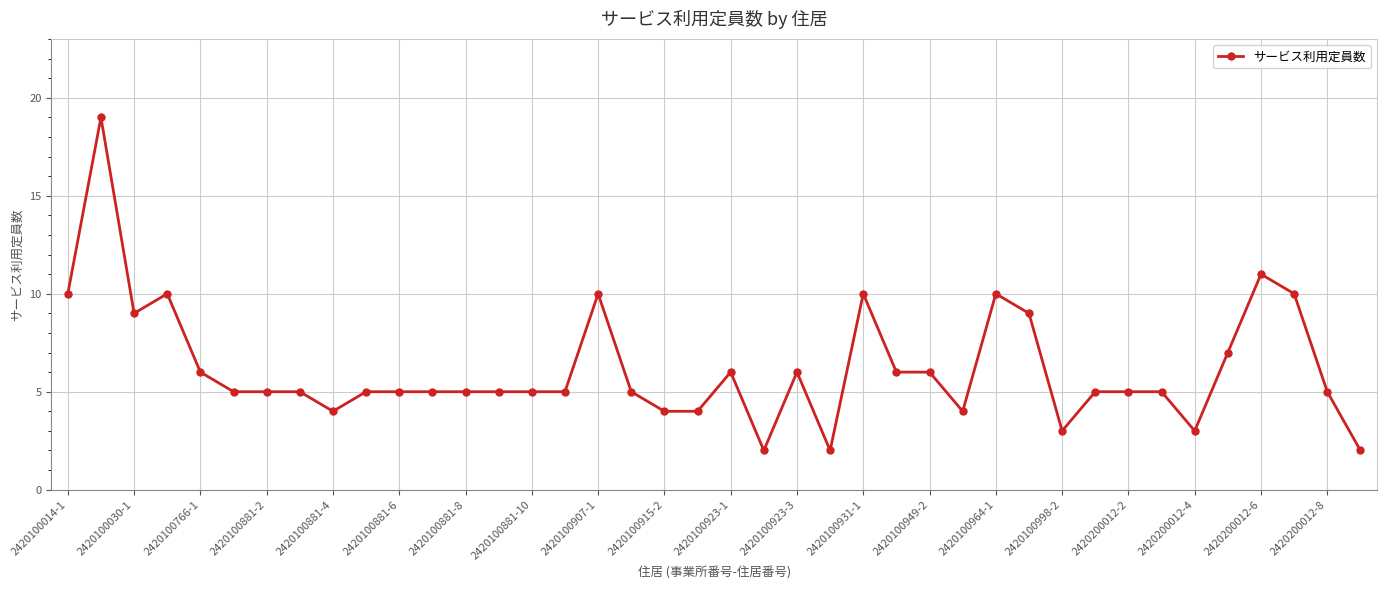

What is the value of the 1st point from the left?

10